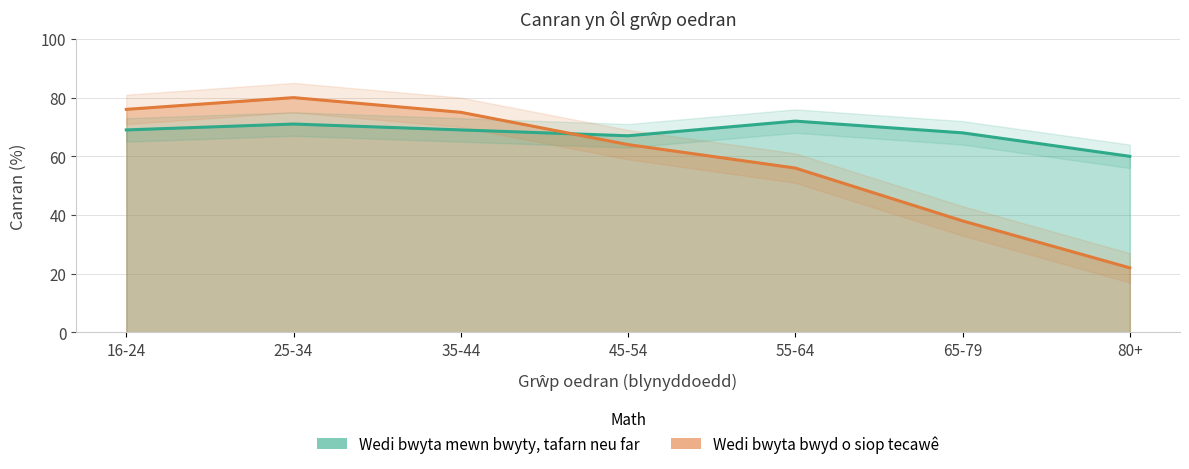

True or false: Wedi bwyta bwyd o siop tecawê and Wedi bwyta mewn bwyty, tafarn neu far intersect in this chart.

True